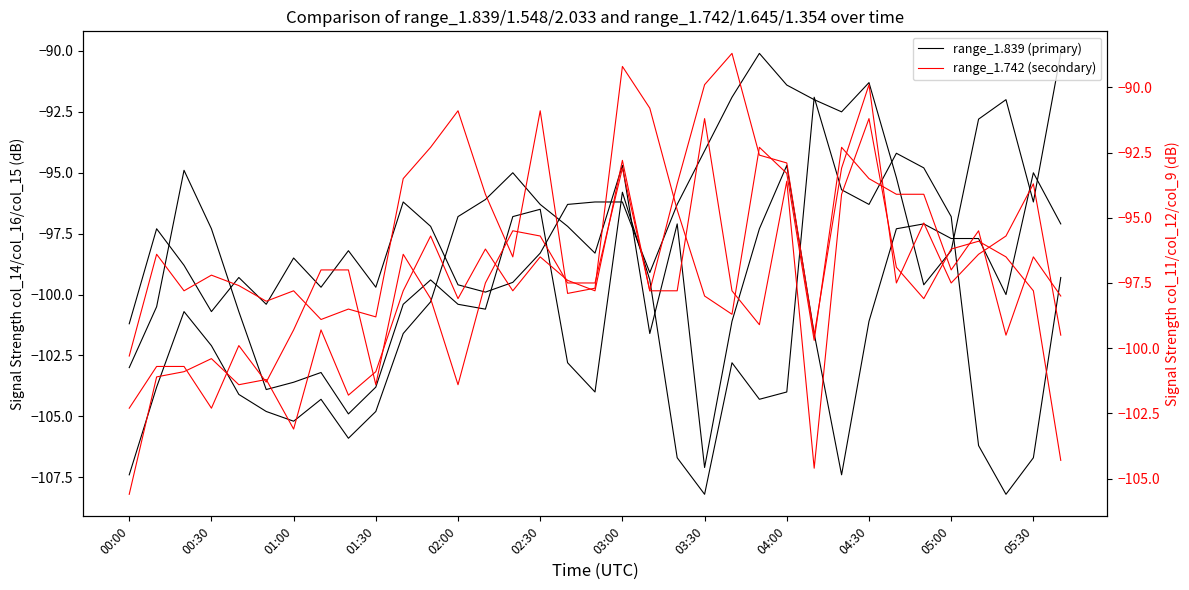

List the series in order of their peak value, lowest first.

range_1.839, range_1.645